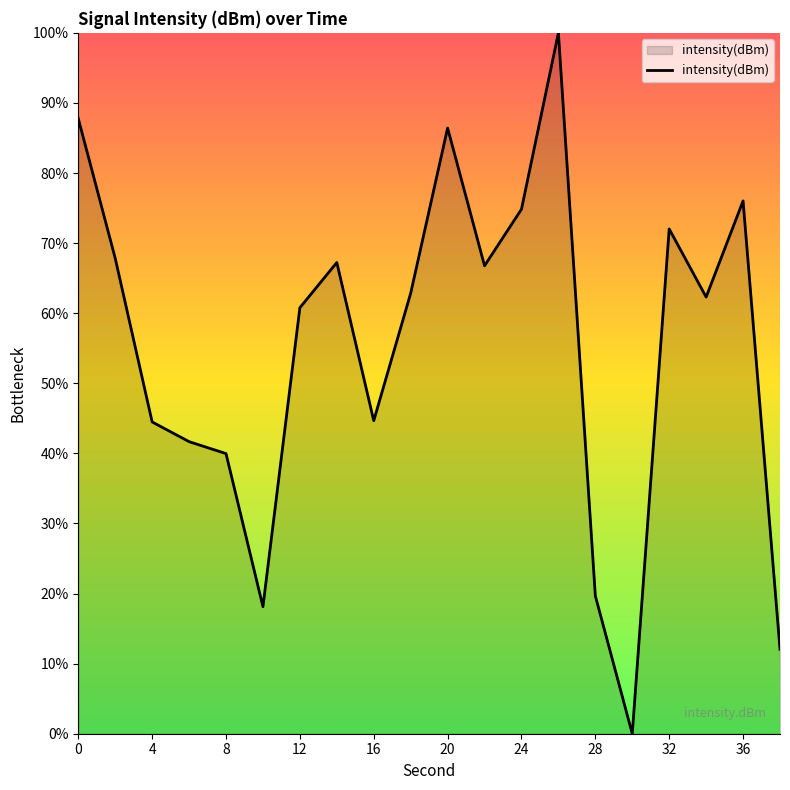

What is the average value?

55.3